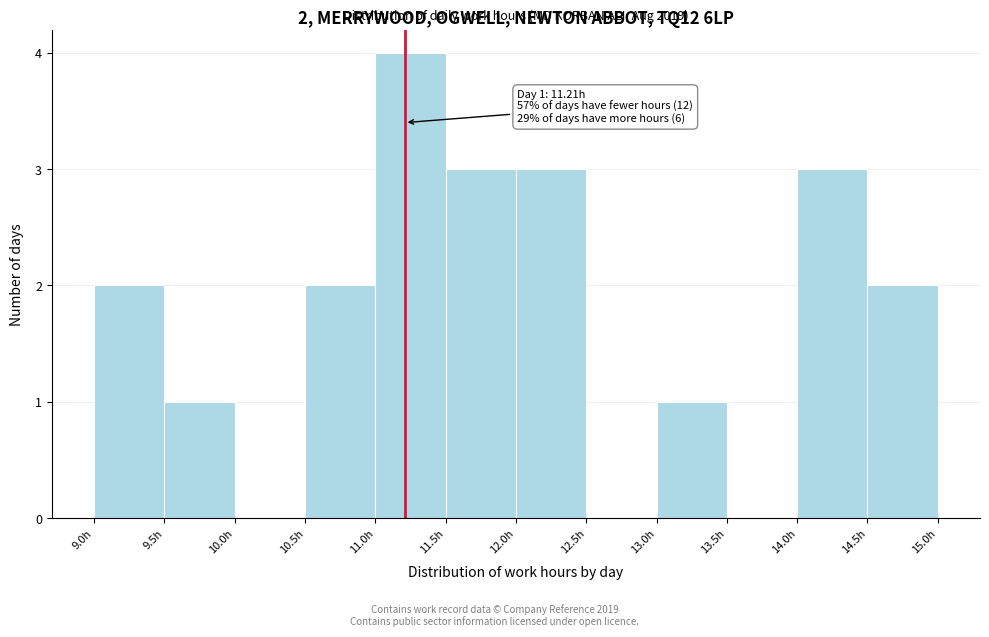

Which range on the x-axis has the tallest bar?

11.0 to 11.5